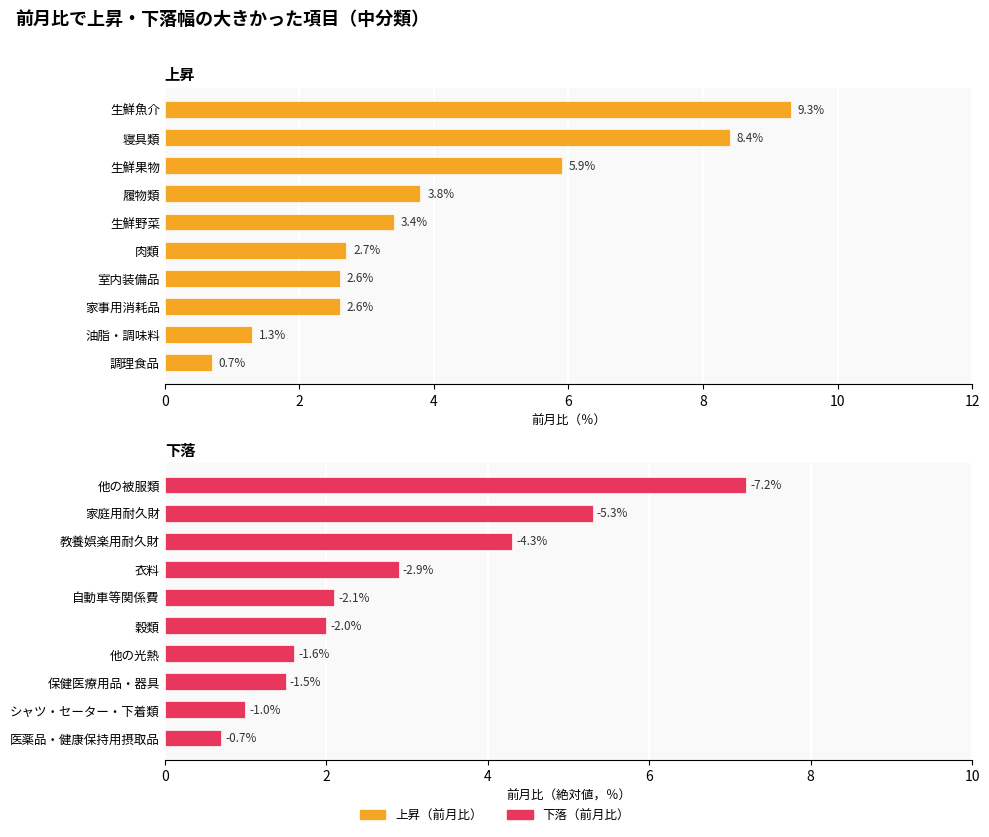

Rank the series at 8 from highest to lowest value.

上昇（前月比）, 下落（前月比）